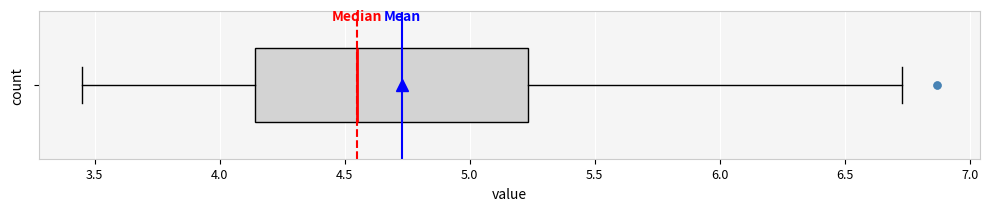

Read this box plot against the x-axis: the position of the median line, the range covered by the box, and the ends of both whiskers. The values are not printed on the chart, so give them approximately, as read against the axis.

median 4.55, box 4.15 to 5.25, whiskers 3.45 to 6.75